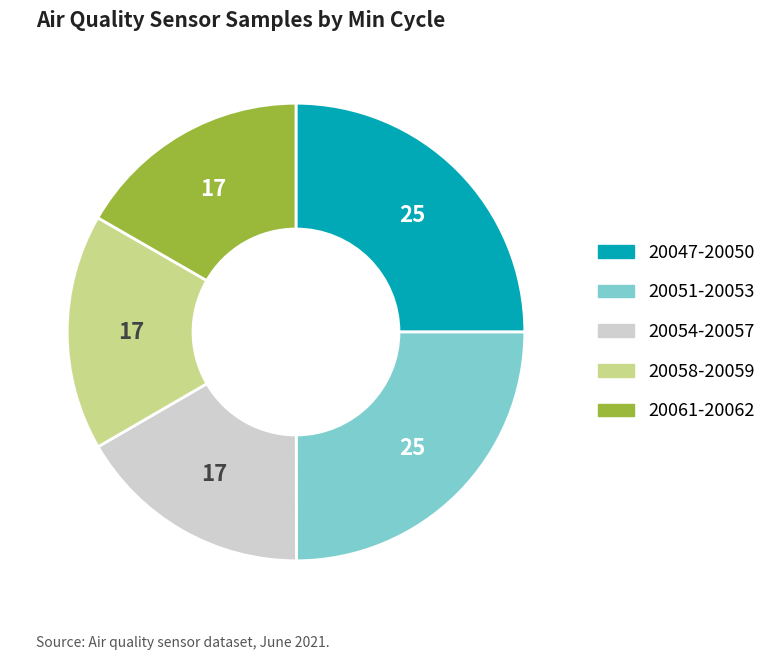

Is there a majority slice in this chart?

No